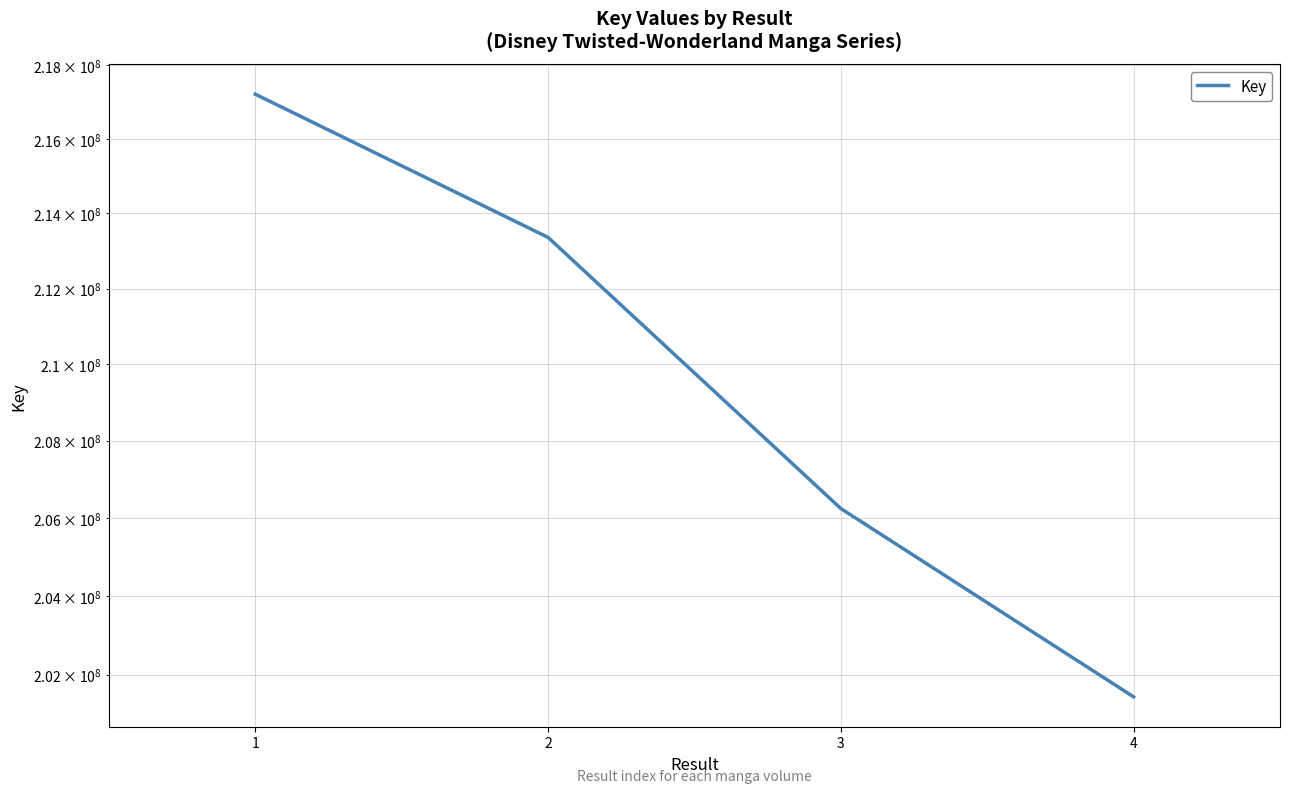

The value at 4 is 268568597. True or false?

False